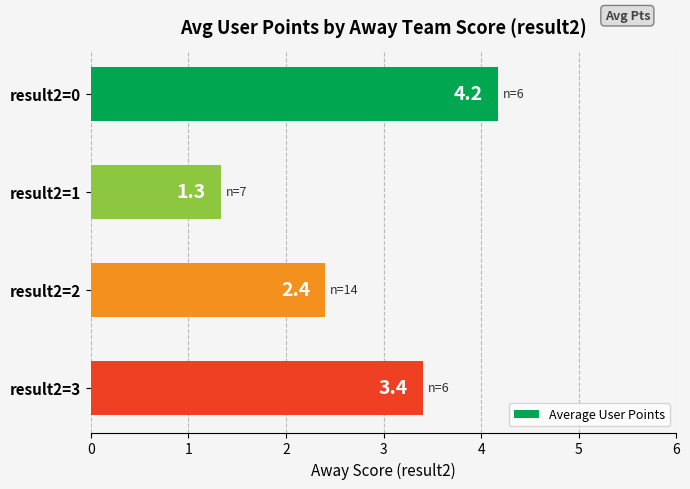

Rank the categories by value from highest to lowest.

result2=0, result2=3, result2=2, result2=1